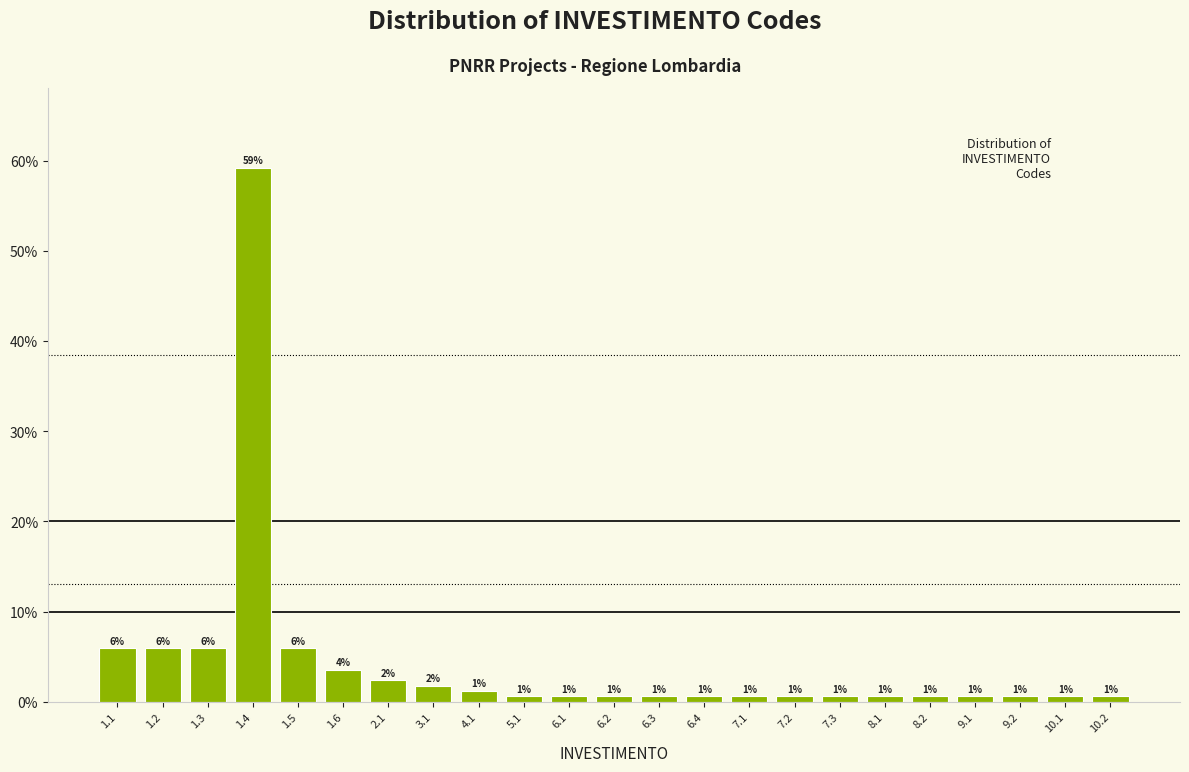

How many bars are there in total?

23